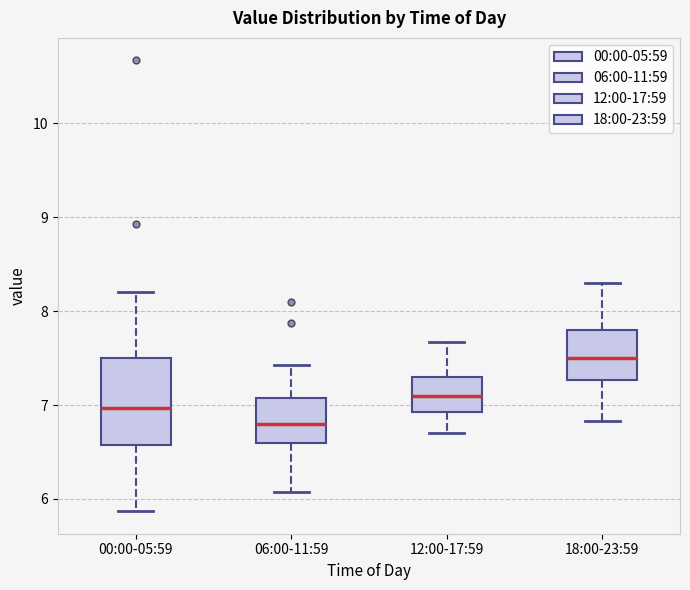

Which box's median line is the lowest?

06:00-11:59